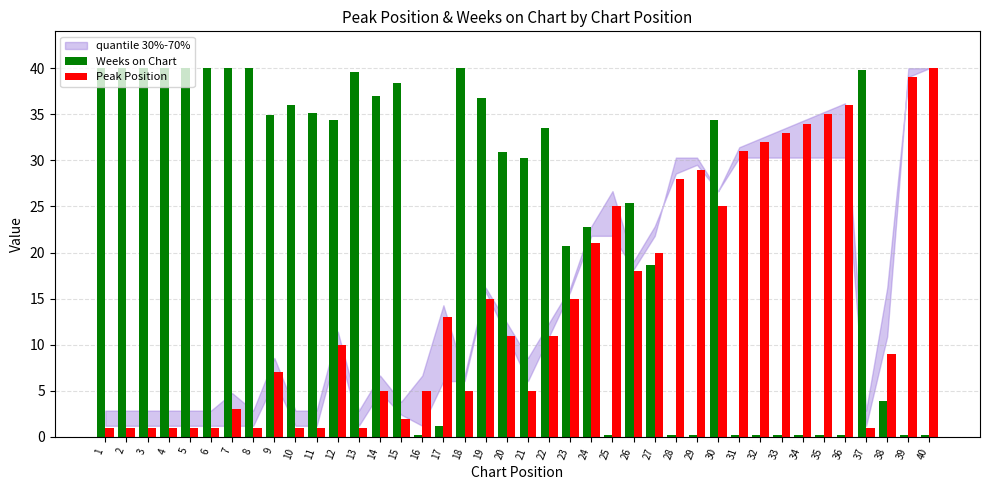

Between 22 and 29, which series saw the biggest shift?

Weeks on Chart